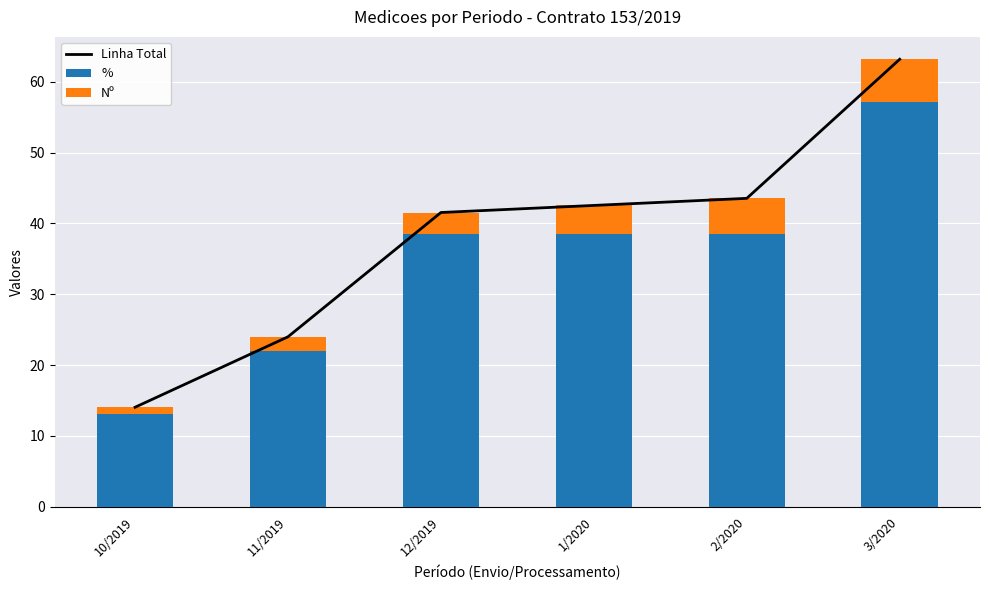

The % series shows 38.5 at 12/2019. True or false?

True